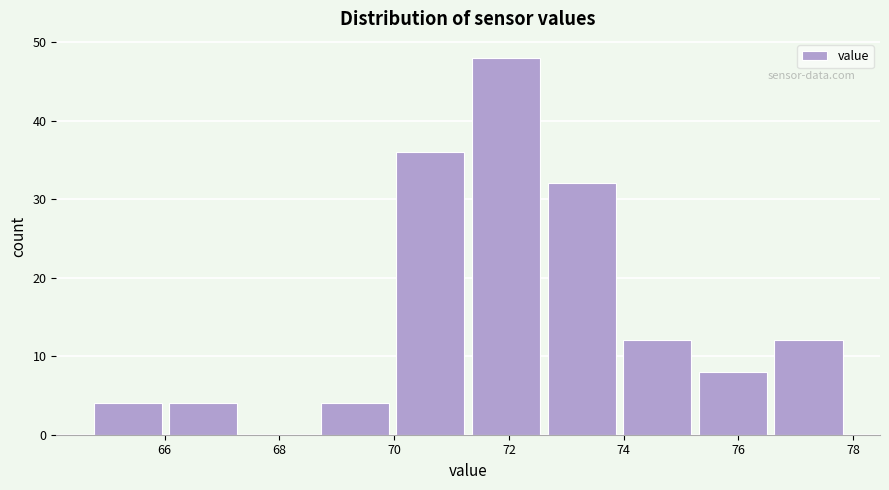

Reading left to right, list every bar in this chart as the range it spans on the x-axis followed by its height. Neither the bar edges nor the heights are printed on the chart, so give them approximately, as read against the axes.

64.8 to 66.0: 4
66.0 to 67.4: 4
67.4 to 68.6: 0
68.6 to 70.0: 4
70.0 to 71.2: 36
71.2 to 72.6: 48
72.6 to 74.0: 32
74.0 to 75.2: 12
75.2 to 76.6: 8
76.6 to 77.8: 12